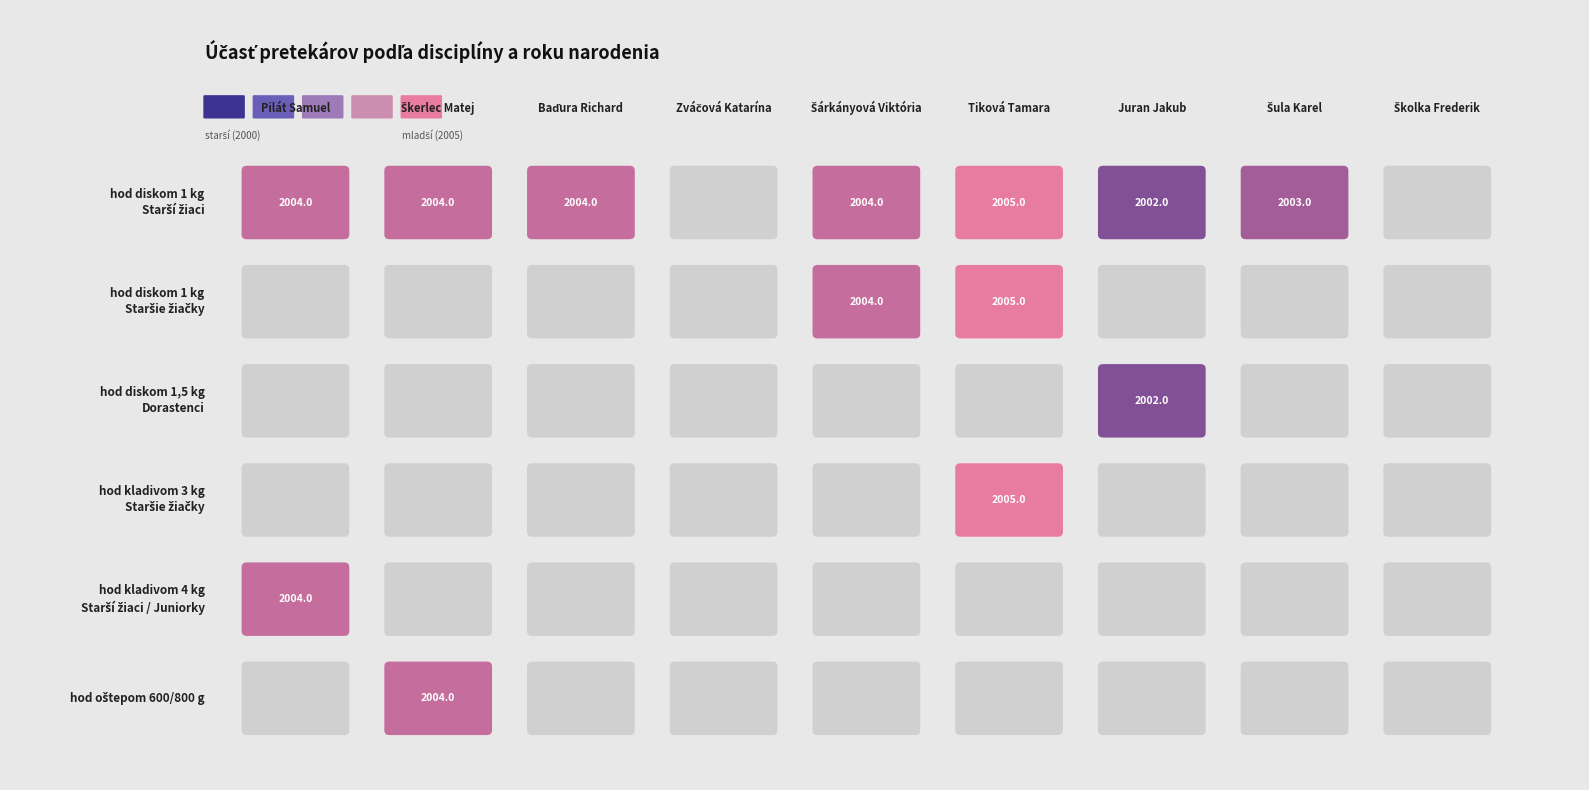

How many values in hod diskom 1,5 kg - Dorastenci are above zero?

1